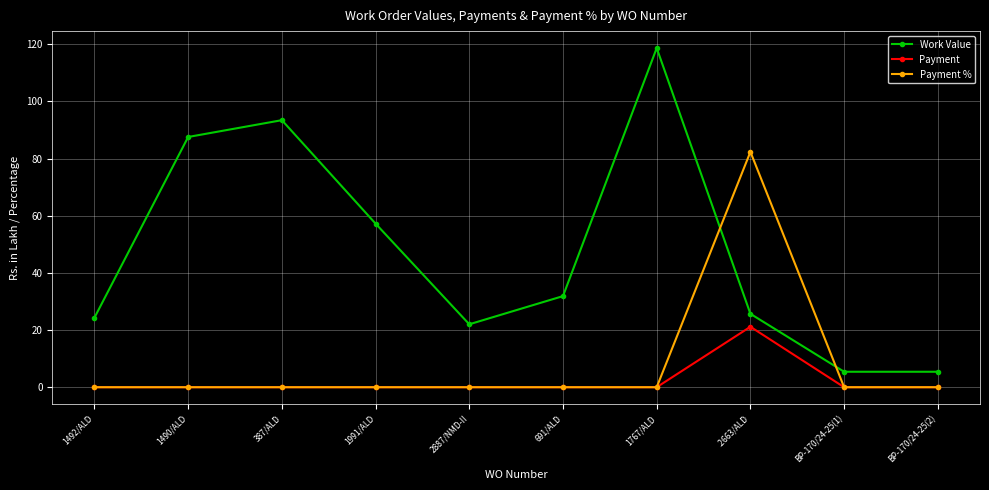

Count the number of data series in this chart.

3